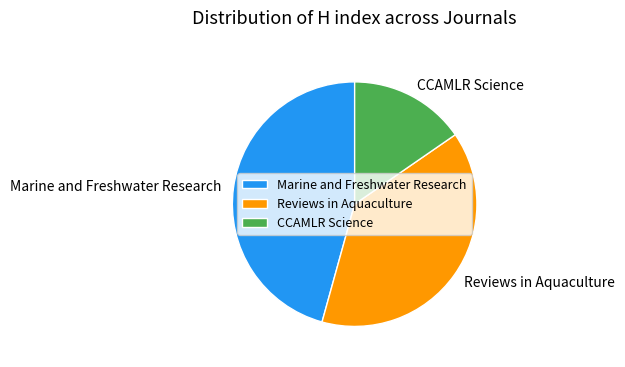

Approximately how many times larger is the value at Reviews in Aquaculture compared to Marine and Freshwater Research?

0.9